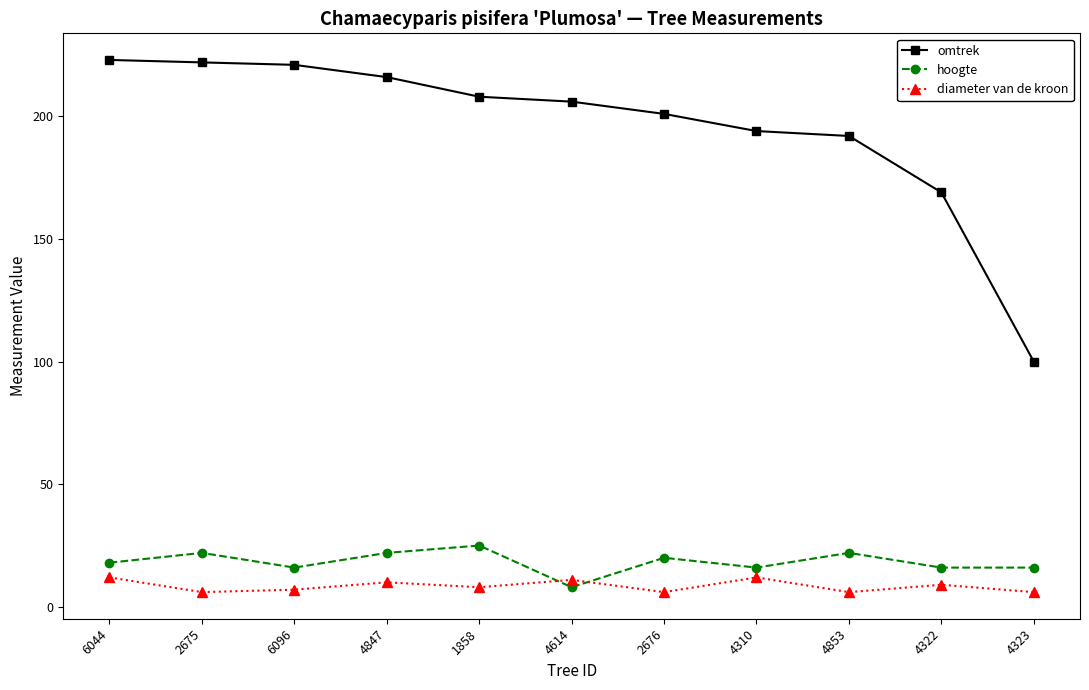

Reading left to right, transcribe all the data shown in this chart.

omtrek: 223	222	221	216	208	206	201	194	192	169	100
hoogte: 18	22	16	22	25	8	20	16	22	16	16
diameter van de kroon: 12	6	7	10	8	11	6	12	6	9	6